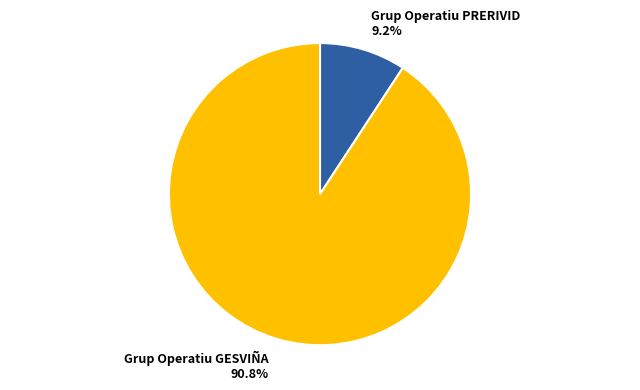

To the nearest percent, what is the combined percentage of Grup Operatiu PRERIVID and Grup Operatiu GESVIÑA?

100%